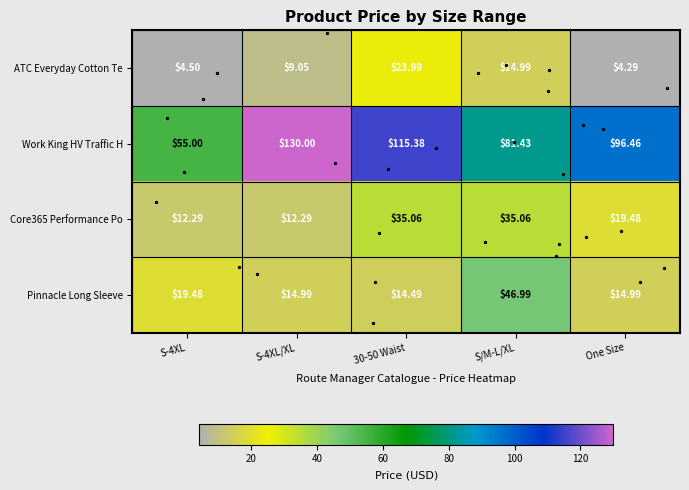

Is the value of ATC Everyday Cotton Te at S/M-L/XL greater than the value of Core365 Performance Po at 30-50 Waist?

No